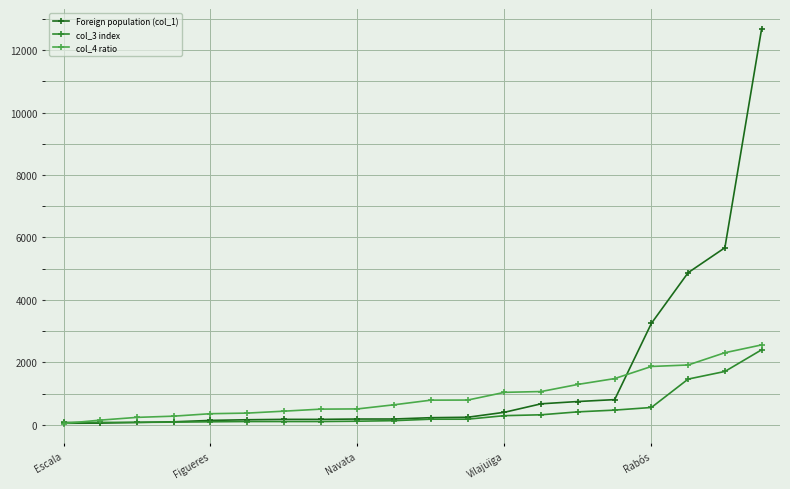

Rank the series by their average value, from lowest to highest.

col_3 index, col_4 ratio, Foreign population (col_1)